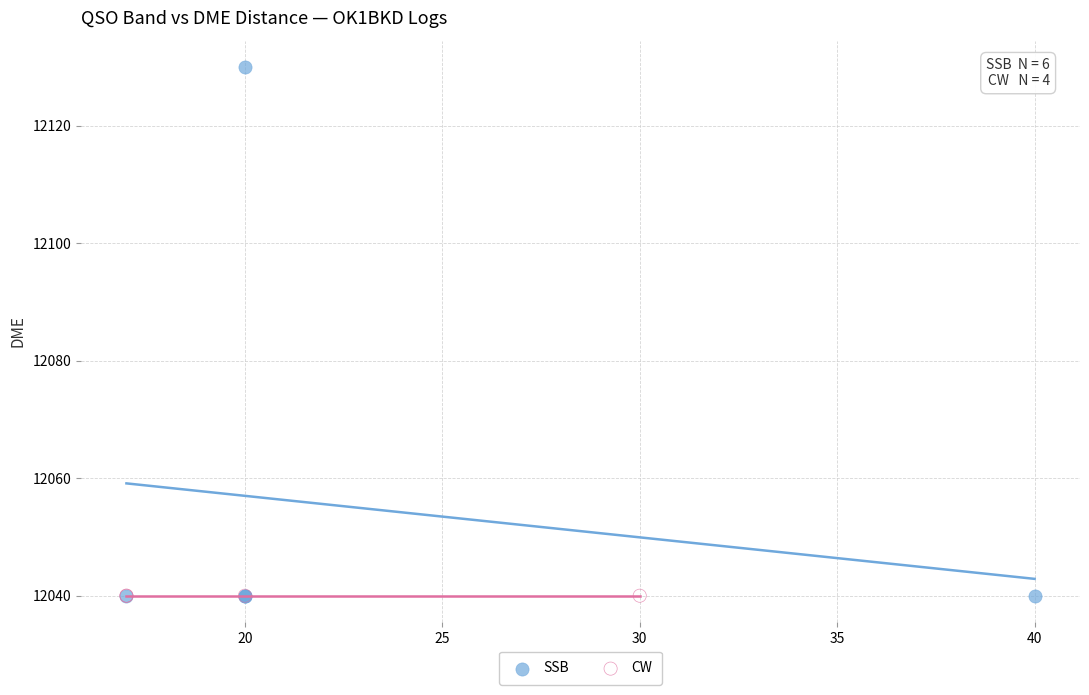

Which series reaches the maximum Y coordinate?

SSB